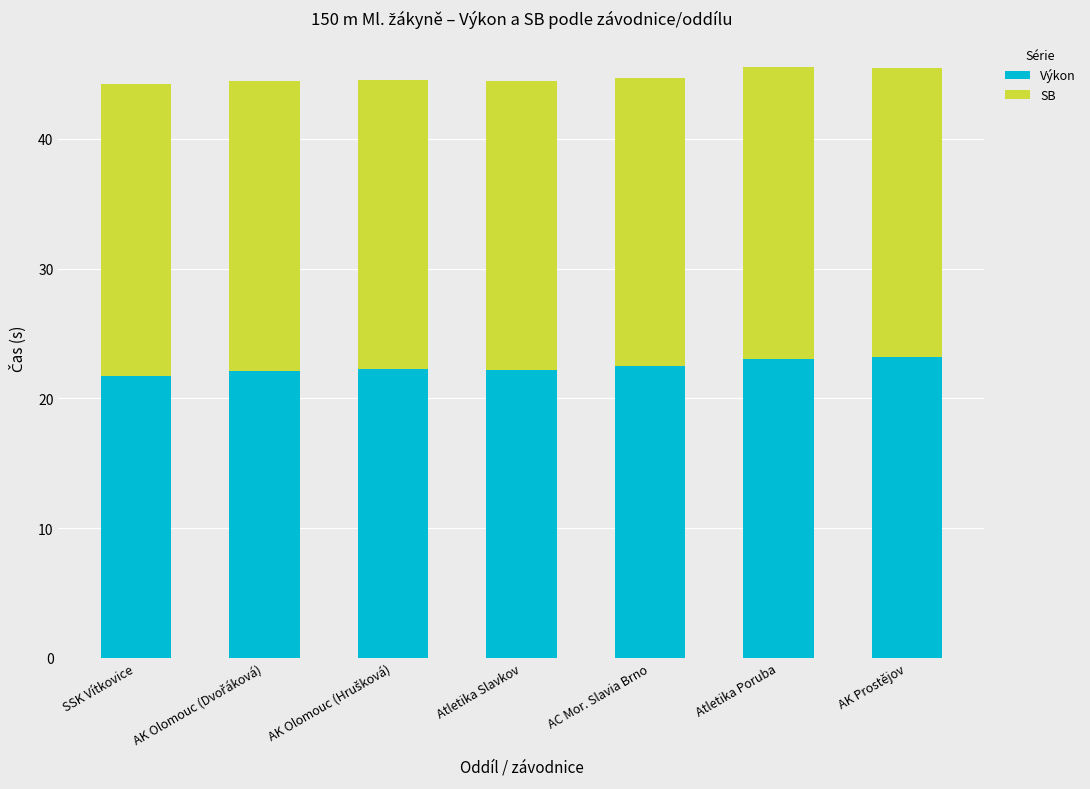

What are all the series names shown in the legend?

Výkon, SB